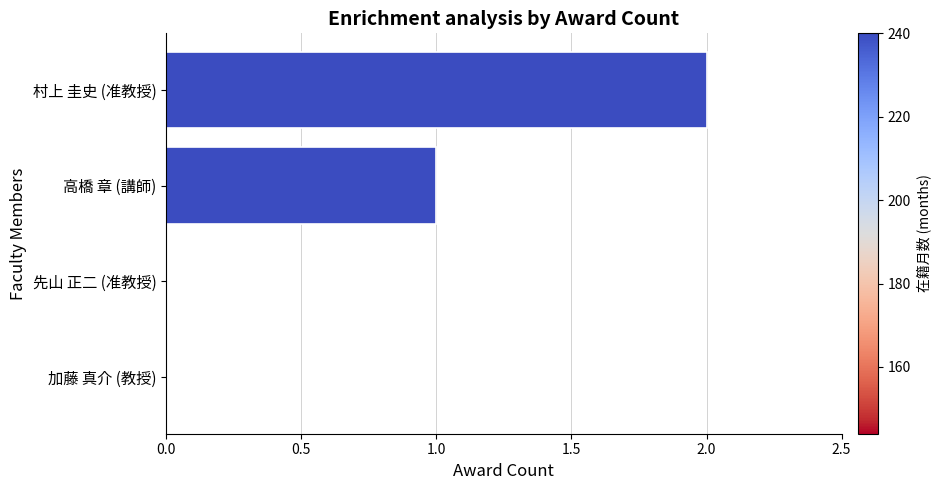

Which category has the highest value across all series?

村上 圭史 (准教授)